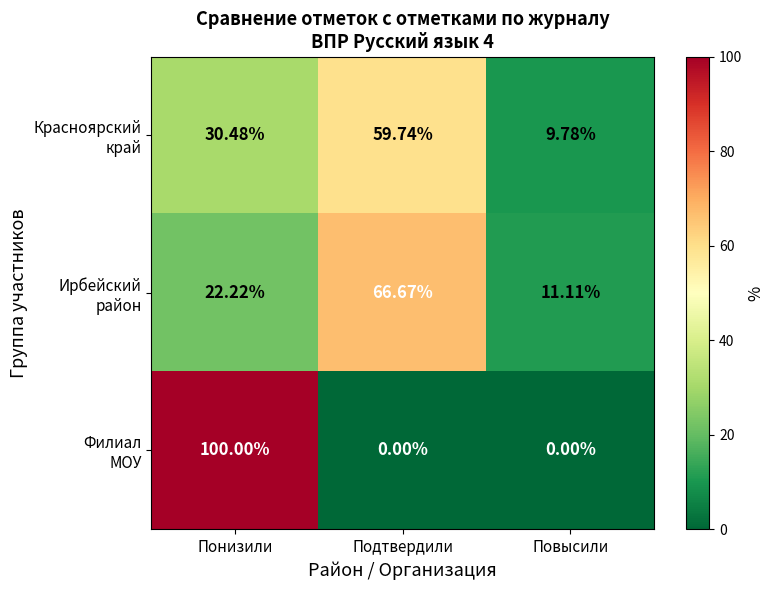

Count the number of categories in the chart.

3